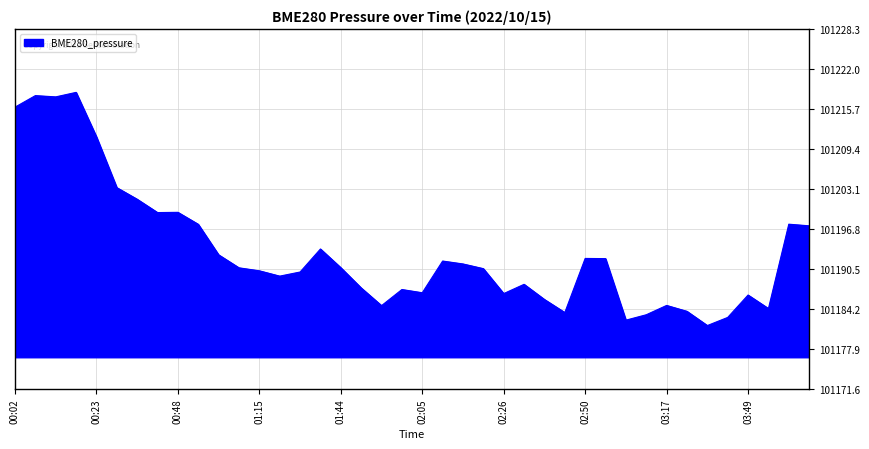

What is the smallest value displayed?

101181.6